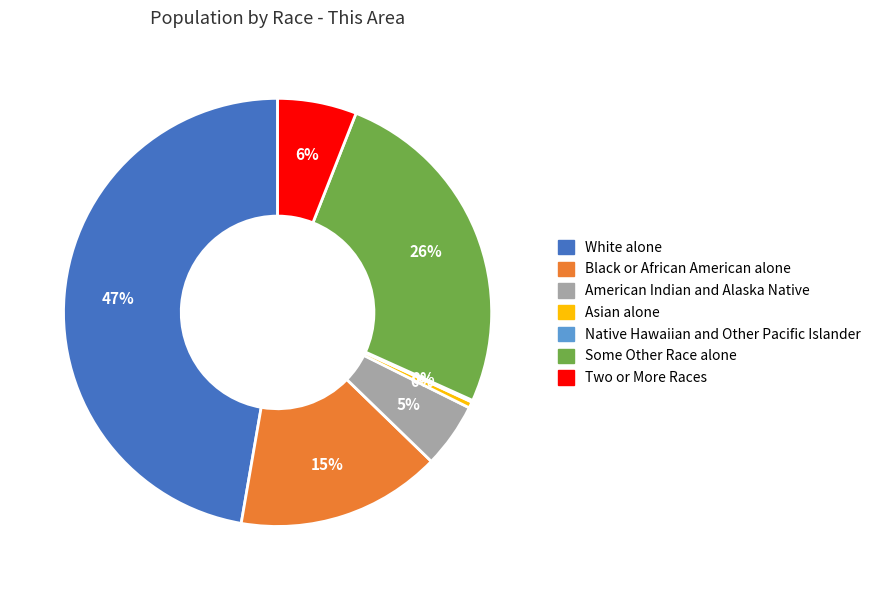

Does Asian alone represent more than half of the total?

No